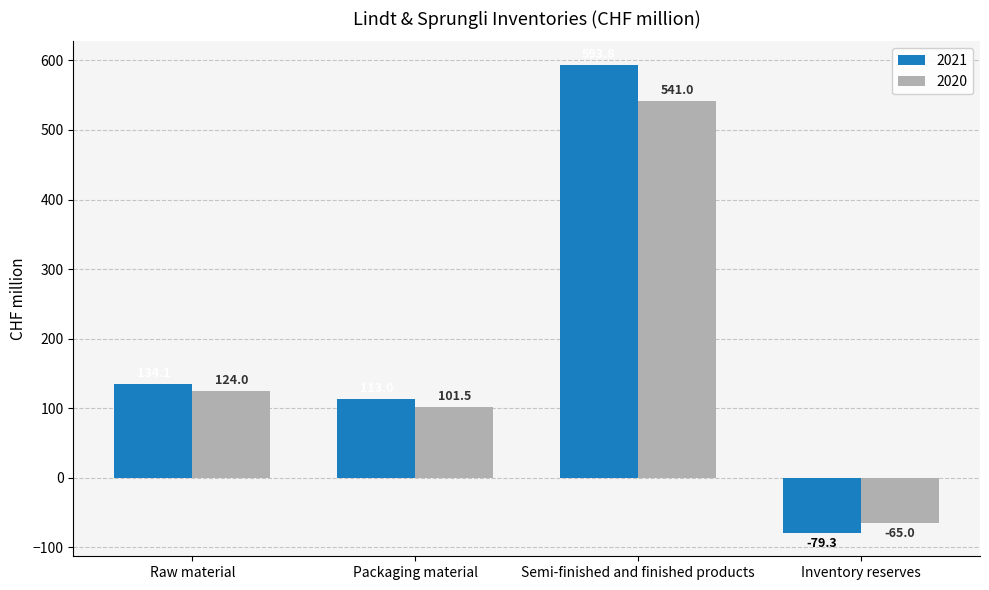

What is the sum of the 2020 values at Raw material and Semi-finished and finished products?

665.0